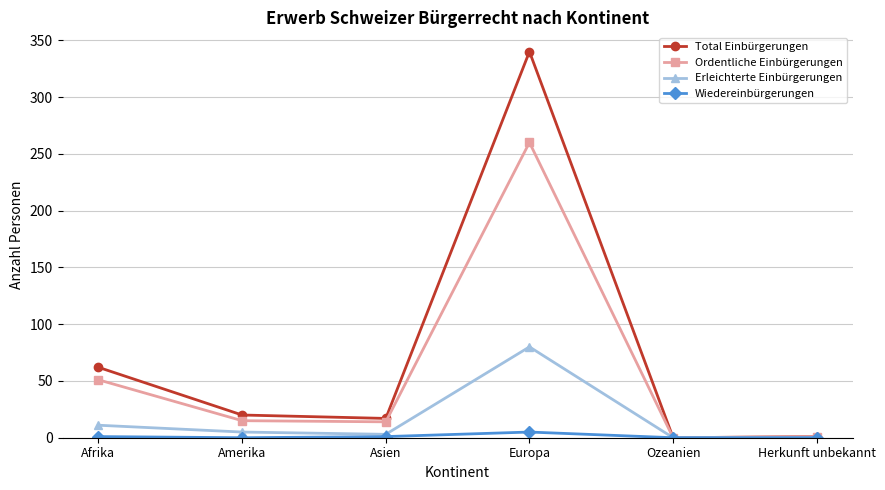

Which series has the widest spread of values?

Total Einbürgerungen